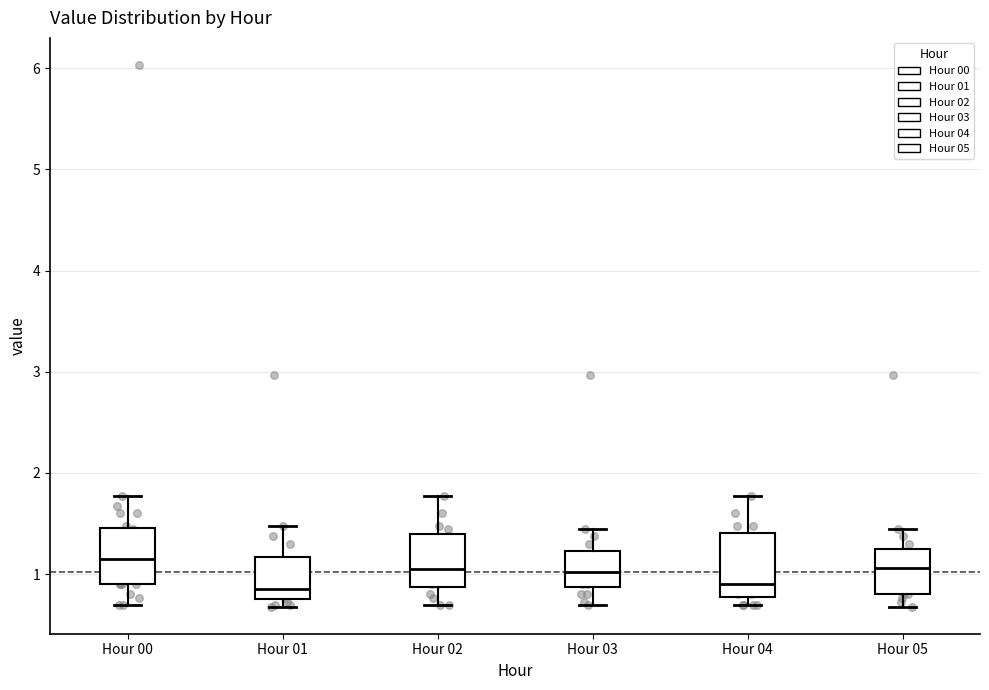

Reading left to right, transcribe this box plot: for each box, give where its median line is, the range the box spans, and where its two whiskers end, as read against the y-axis. The values are not printed on the chart, so give them approximately, as read against the axis.

Hour 00: median 1.2, box 0.9 to 1.5, whiskers 0.7 to 1.8
Hour 01: median 0.9, box 0.8 to 1.2, whiskers 0.7 to 1.5
Hour 02: median 1.1, box 0.9 to 1.4, whiskers 0.7 to 1.8
Hour 03: median 1.0, box 0.9 to 1.2, whiskers 0.7 to 1.5
Hour 04: median 0.9, box 0.8 to 1.4, whiskers 0.7 to 1.8
Hour 05: median 1.1, box 0.8 to 1.2, whiskers 0.7 to 1.5